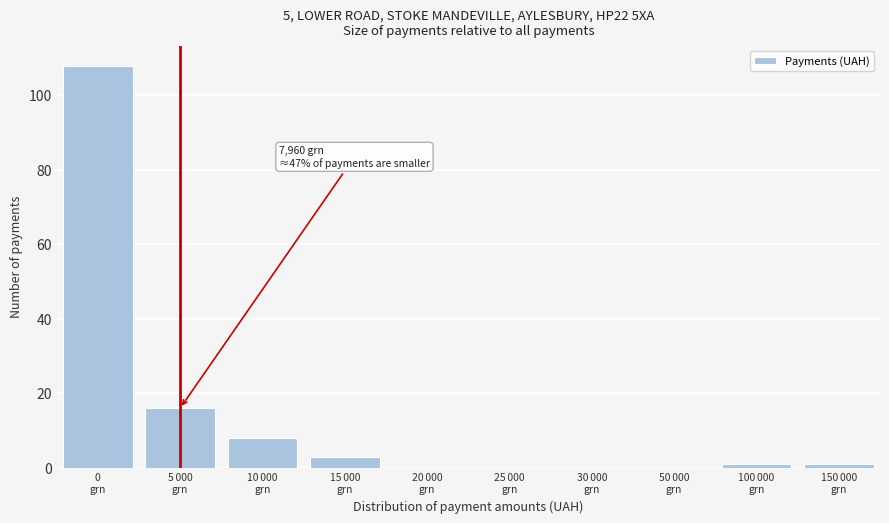

What is the sum of all values?

137